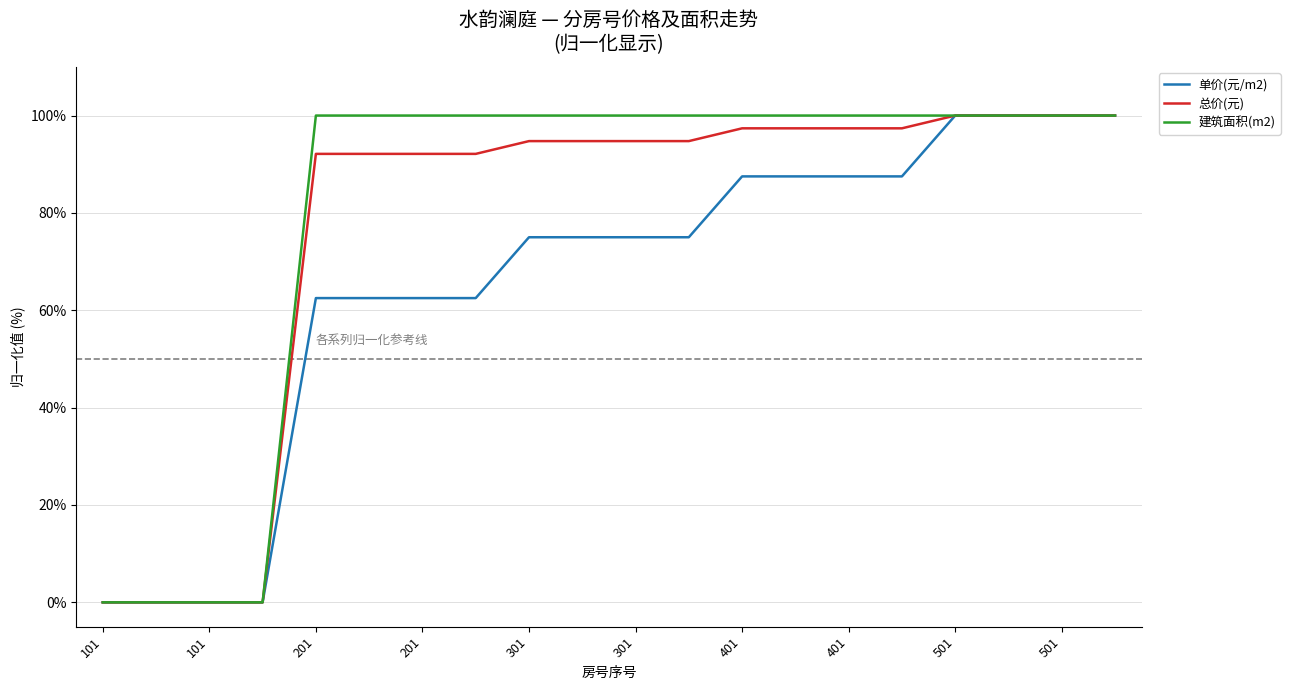

Is this an area chart (filled region under the line)?

No